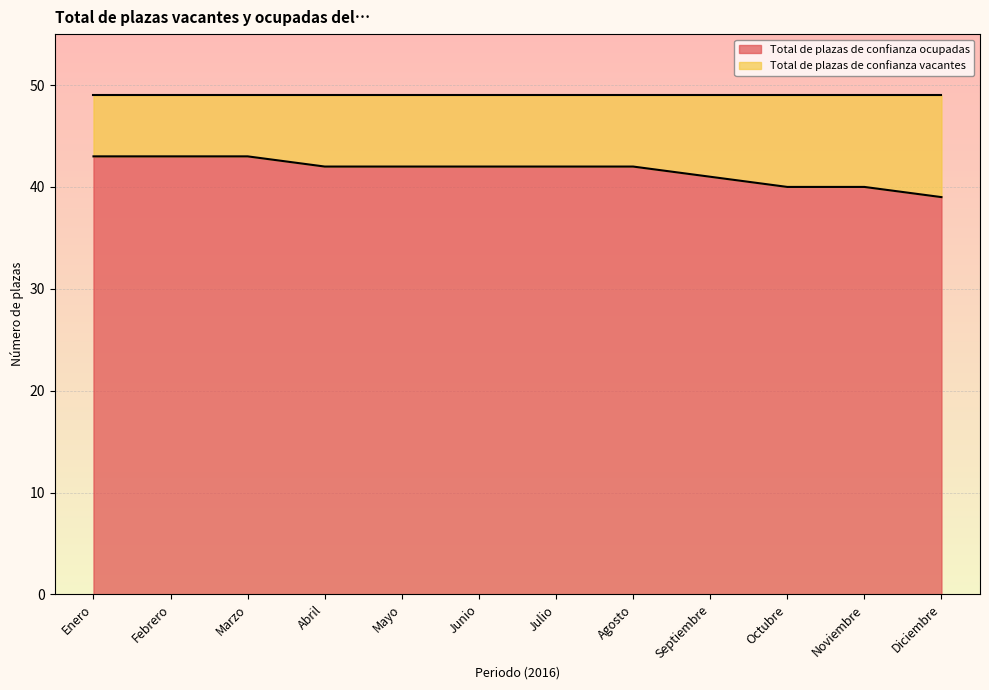

Where is the data nearest to the value 41?

Septiembre